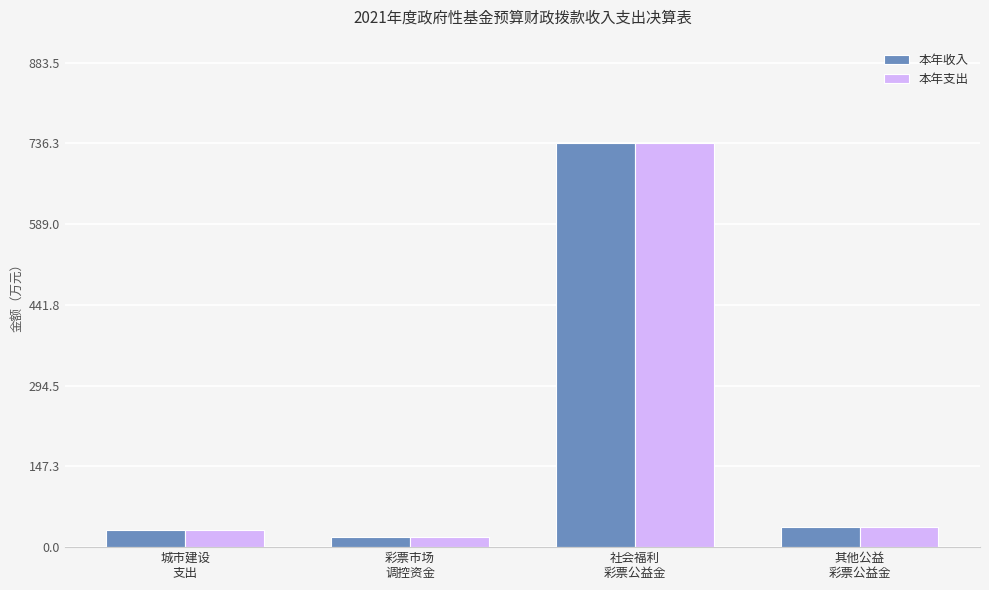

At how many categories does at least one series exceed 711?

1